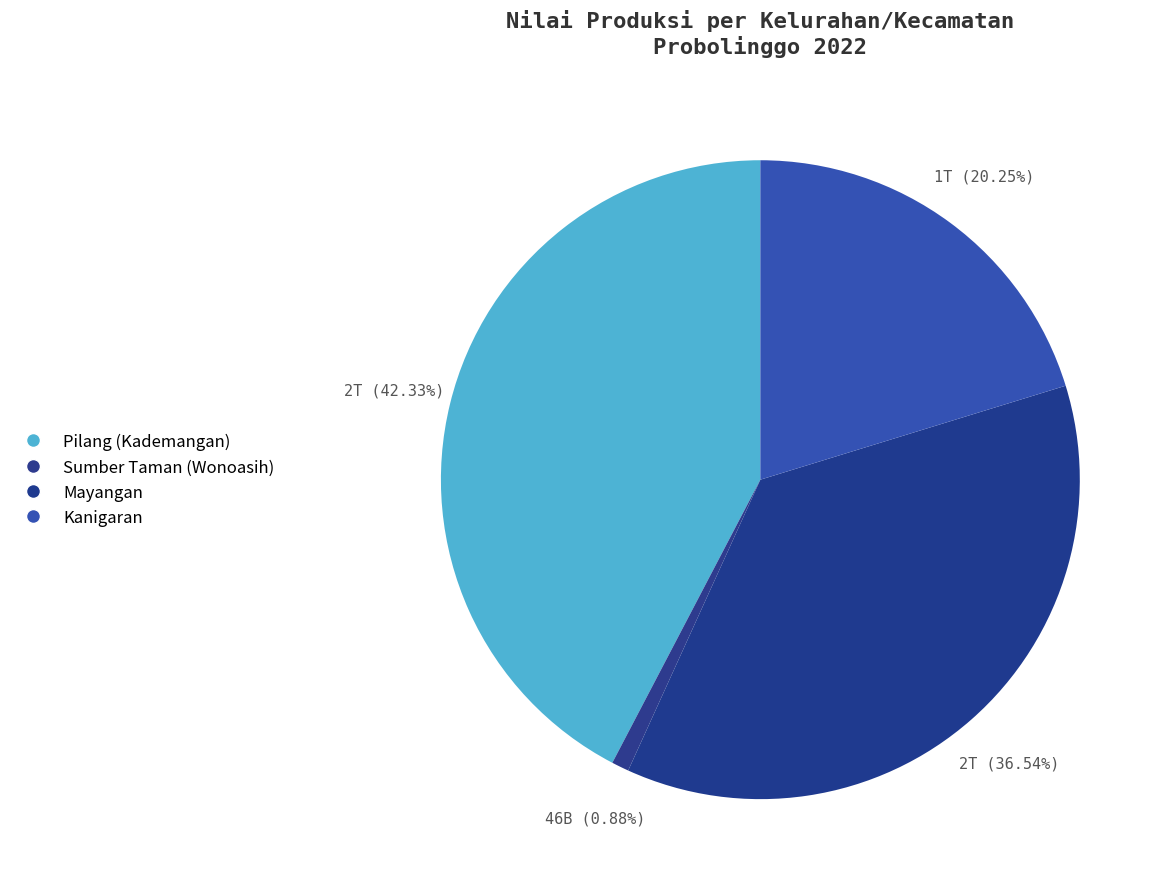

Between Mayangan and Kanigaran, which is larger?

Mayangan